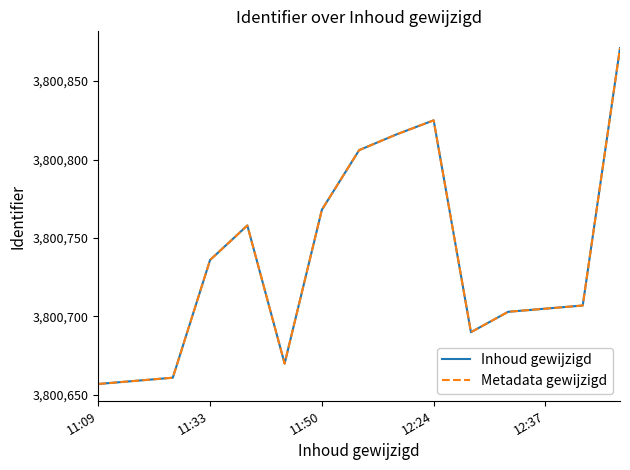

True or false: Metadata gewijzigd and Inhoud gewijzigd intersect in this chart.

False